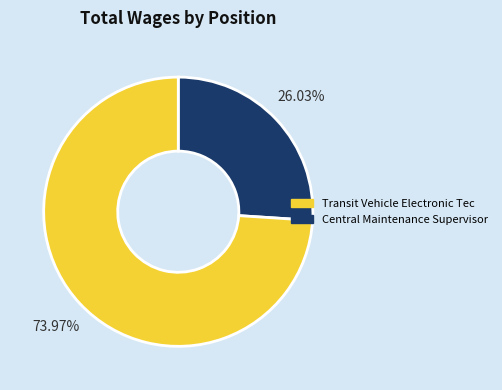

Is there a majority slice in this chart?

Yes